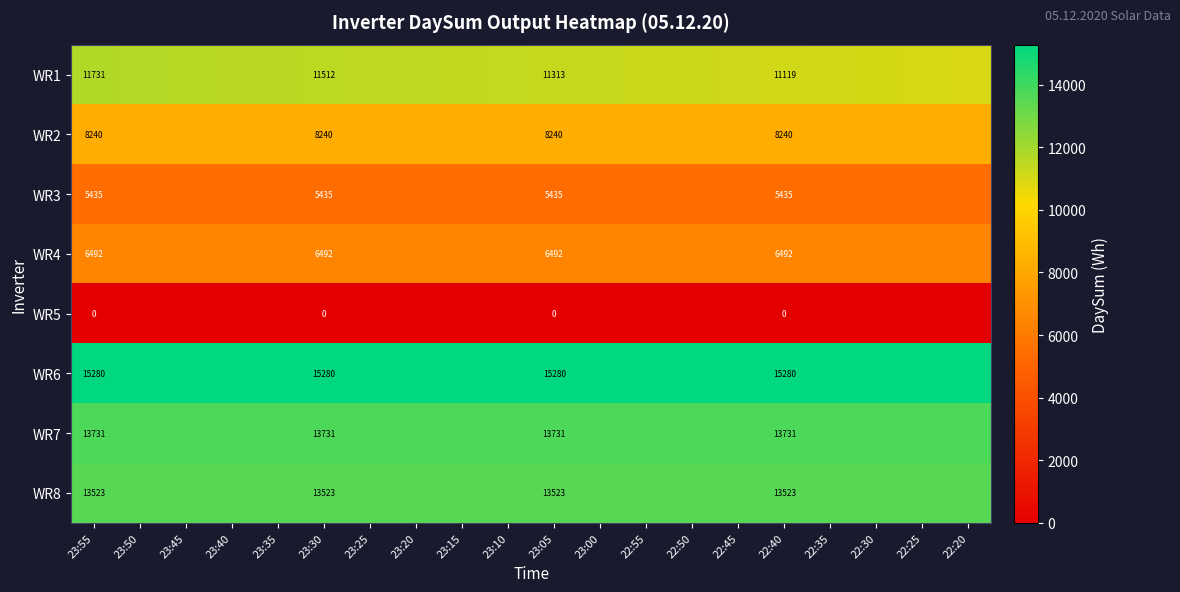

Between 23:00 and 22:20, which is larger?

23:00